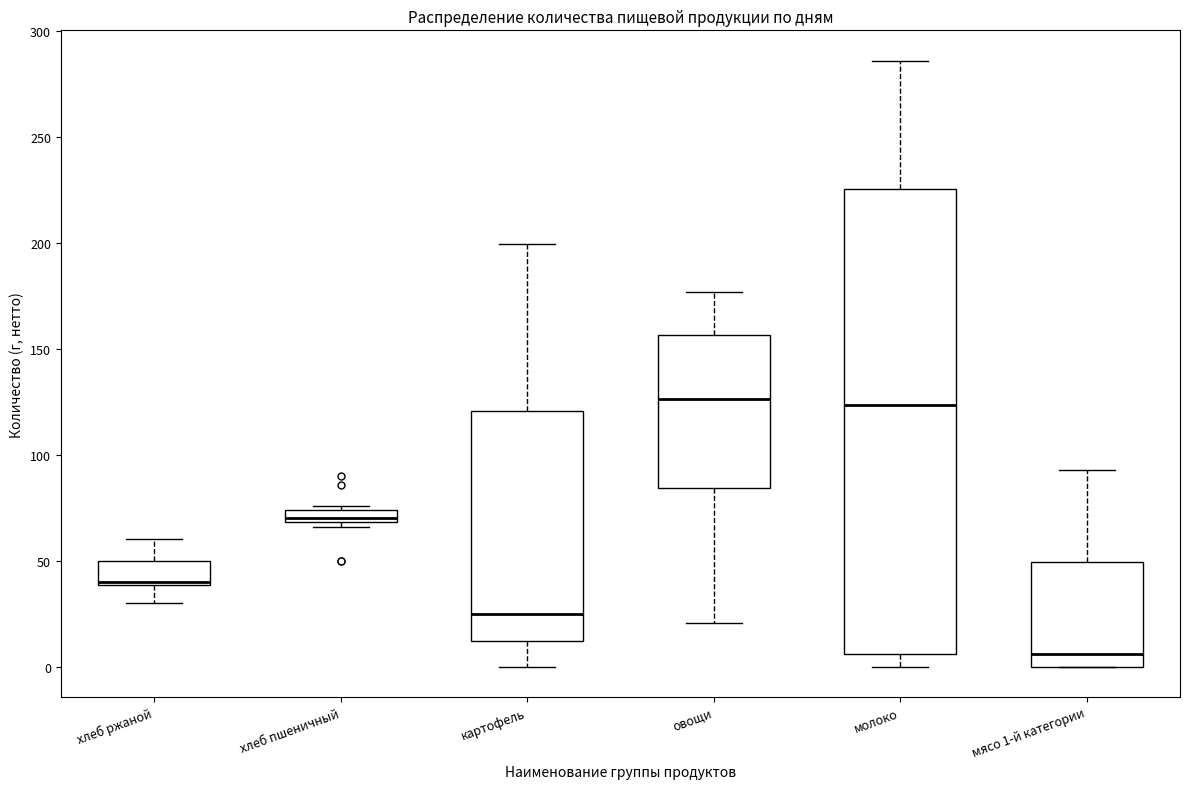

Comparing the boxes themselves (not the whiskers), which one is the tallest?

молоко